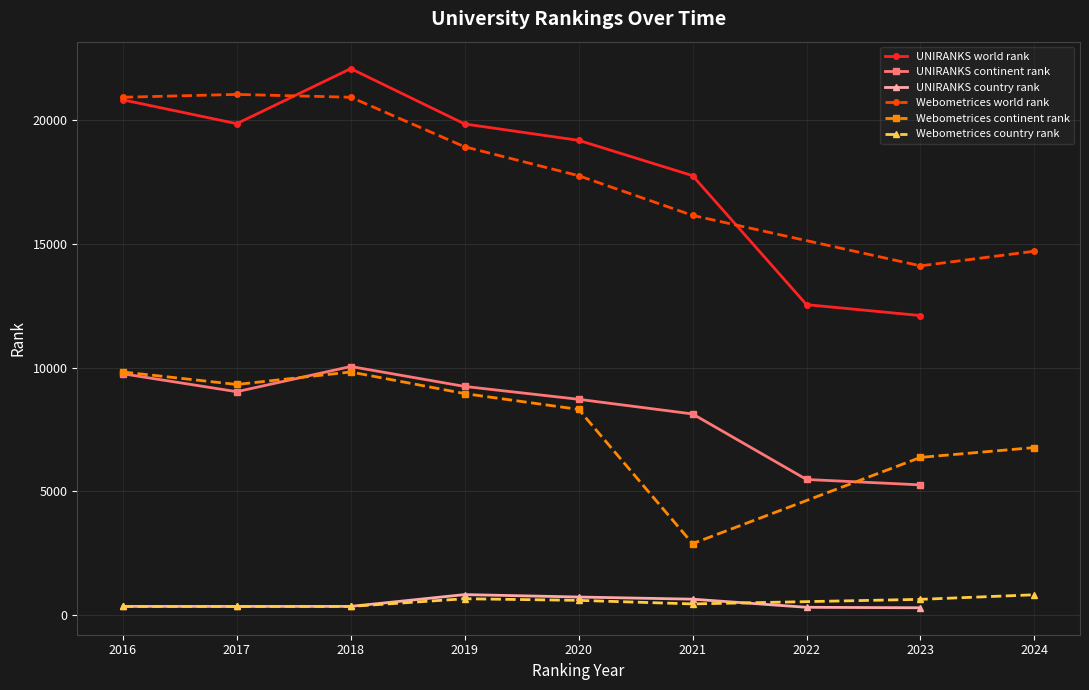

What is the maximum value shown in the chart?

22079